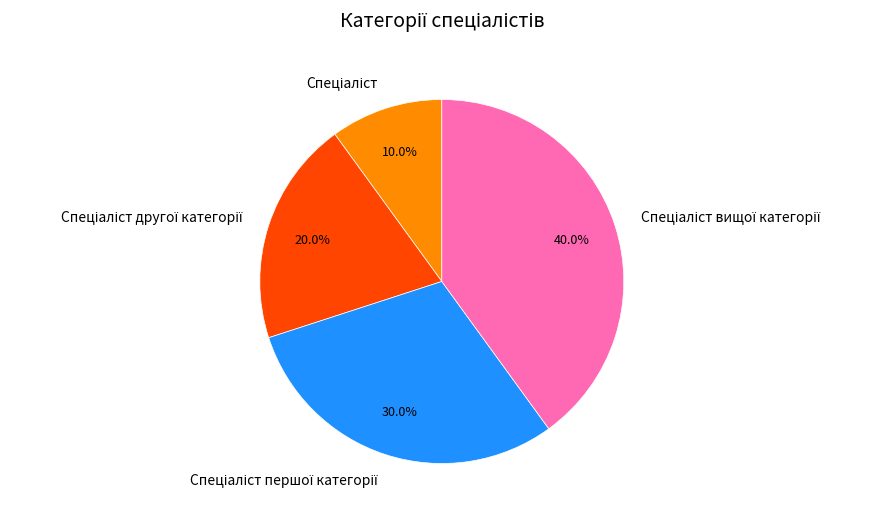

Is there any slice that represents more than half of the pie?

No